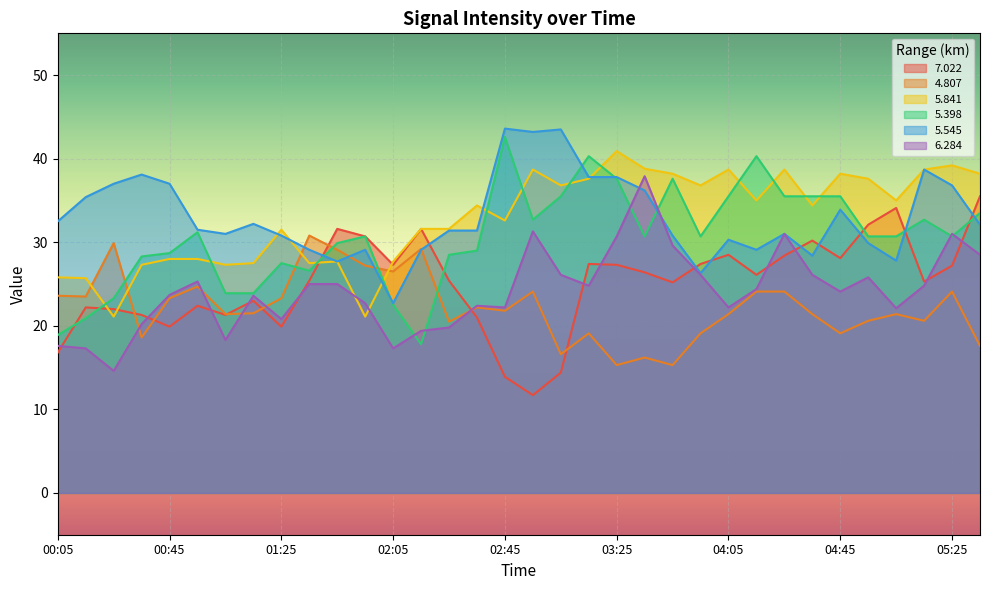

What is the average value of the 5.841 series?

32.9